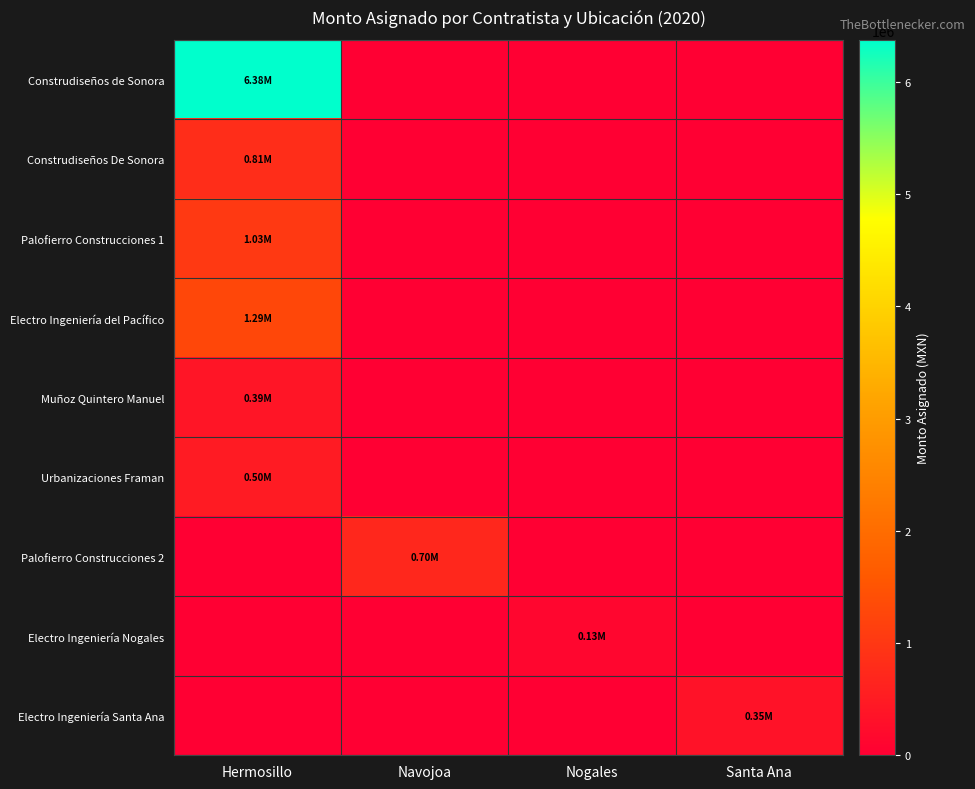

Which label corresponds to the largest value in the chart?

Hermosillo